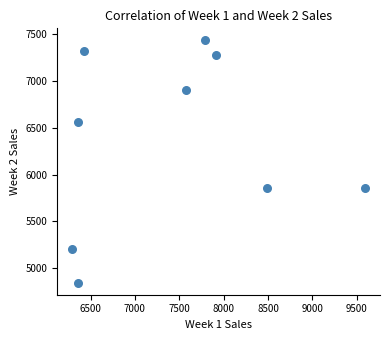

What is the range of Y values (max minus min)?

2588